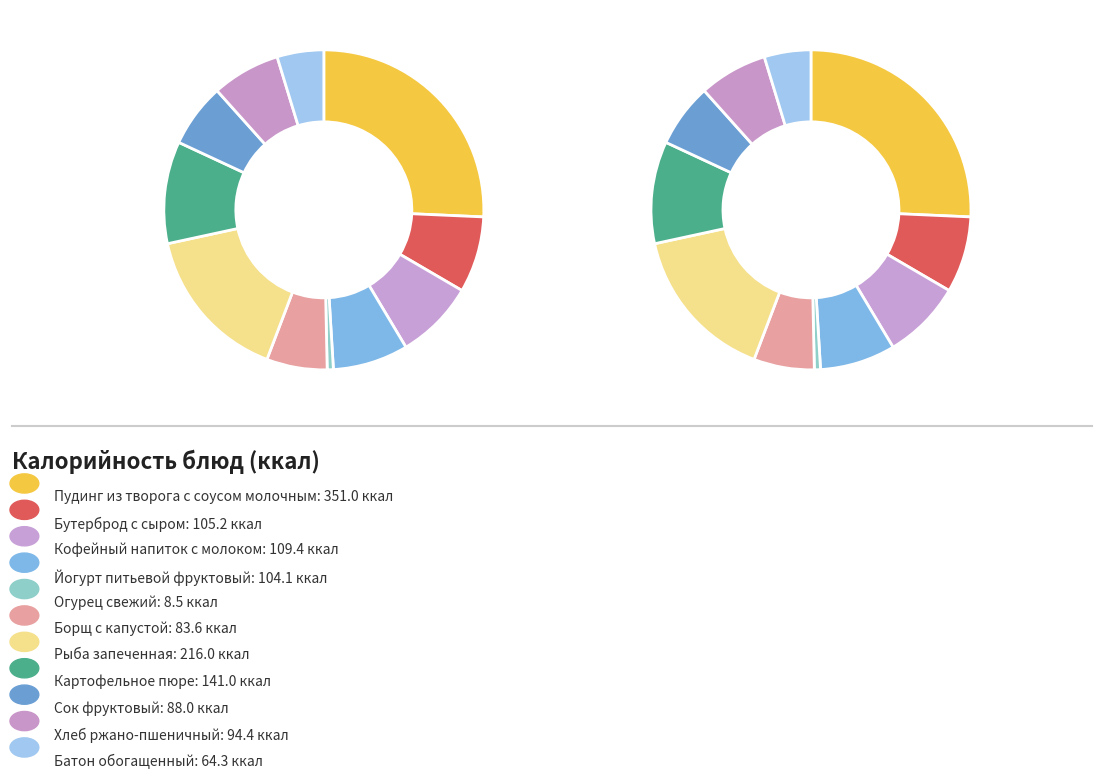

To the nearest percent, what percentage of the pie is Рыба запеченная?

16%